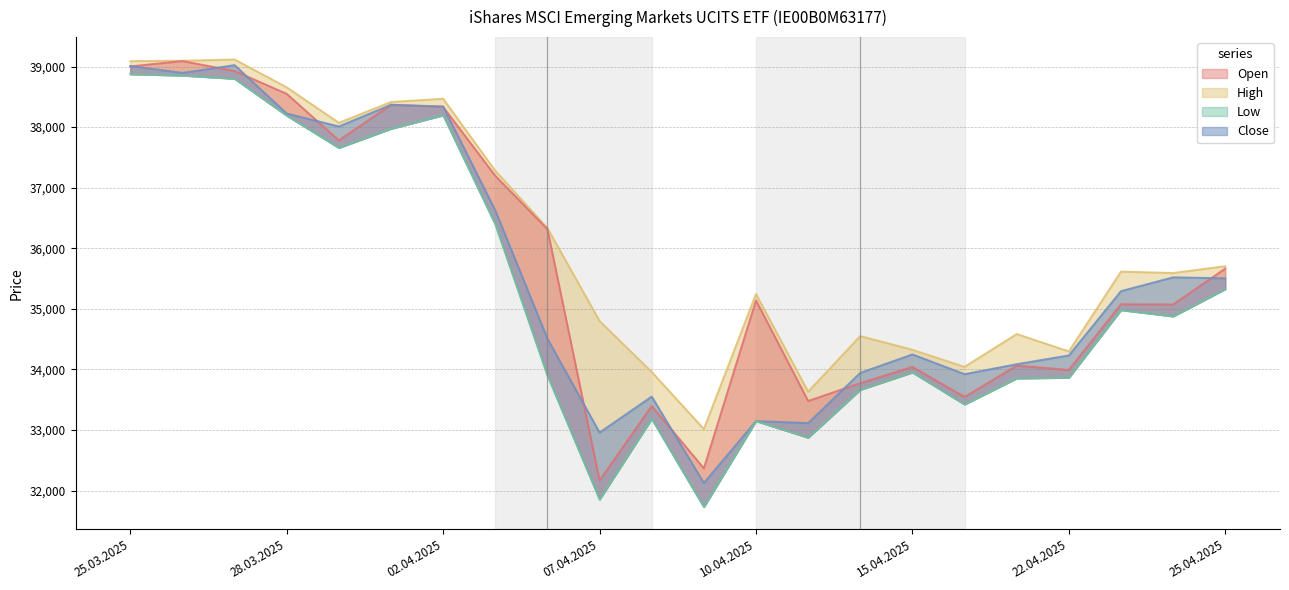

What is the sum of the Low values at 11.04.2025 and 23.04.2025?

67856